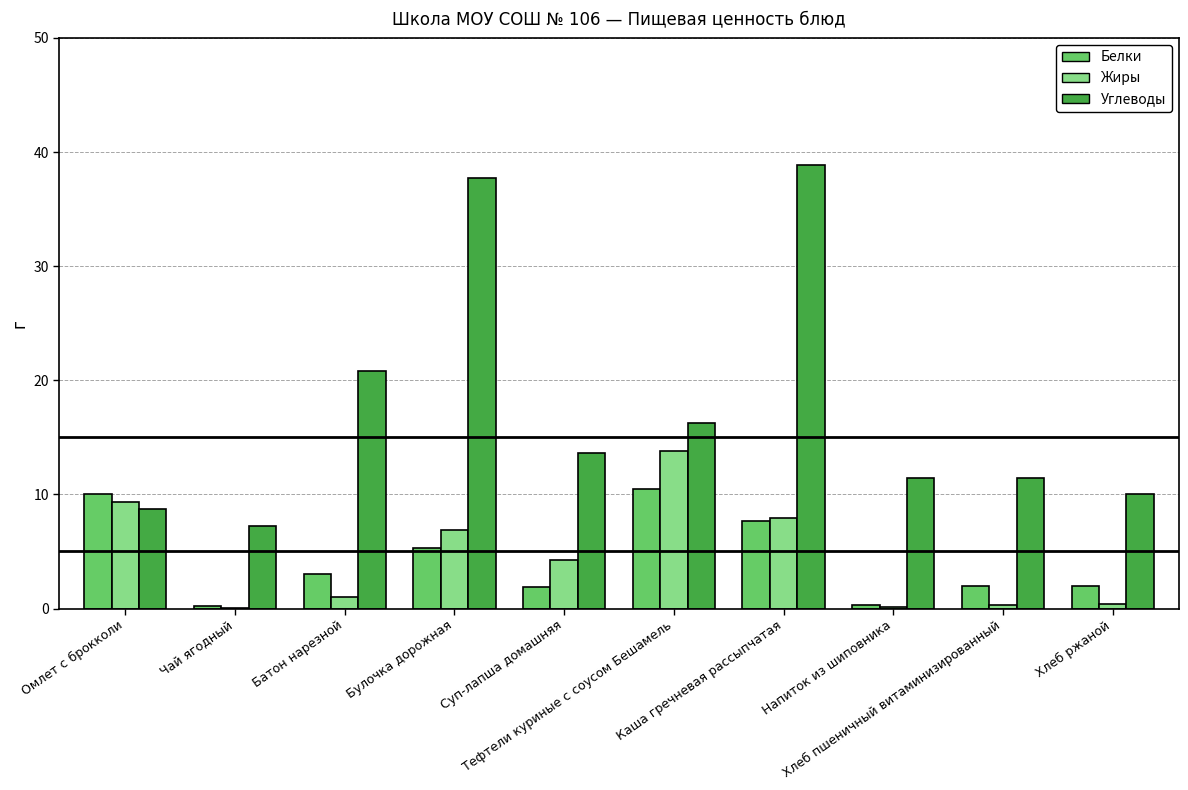

What is the sum of all Белки values?

42.8